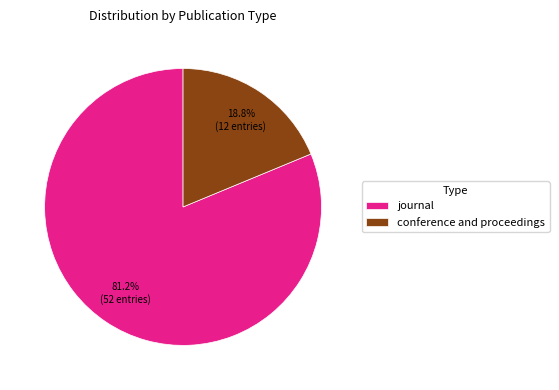

To the nearest percent, what is the combined percentage of journal and conference and proceedings?

100%